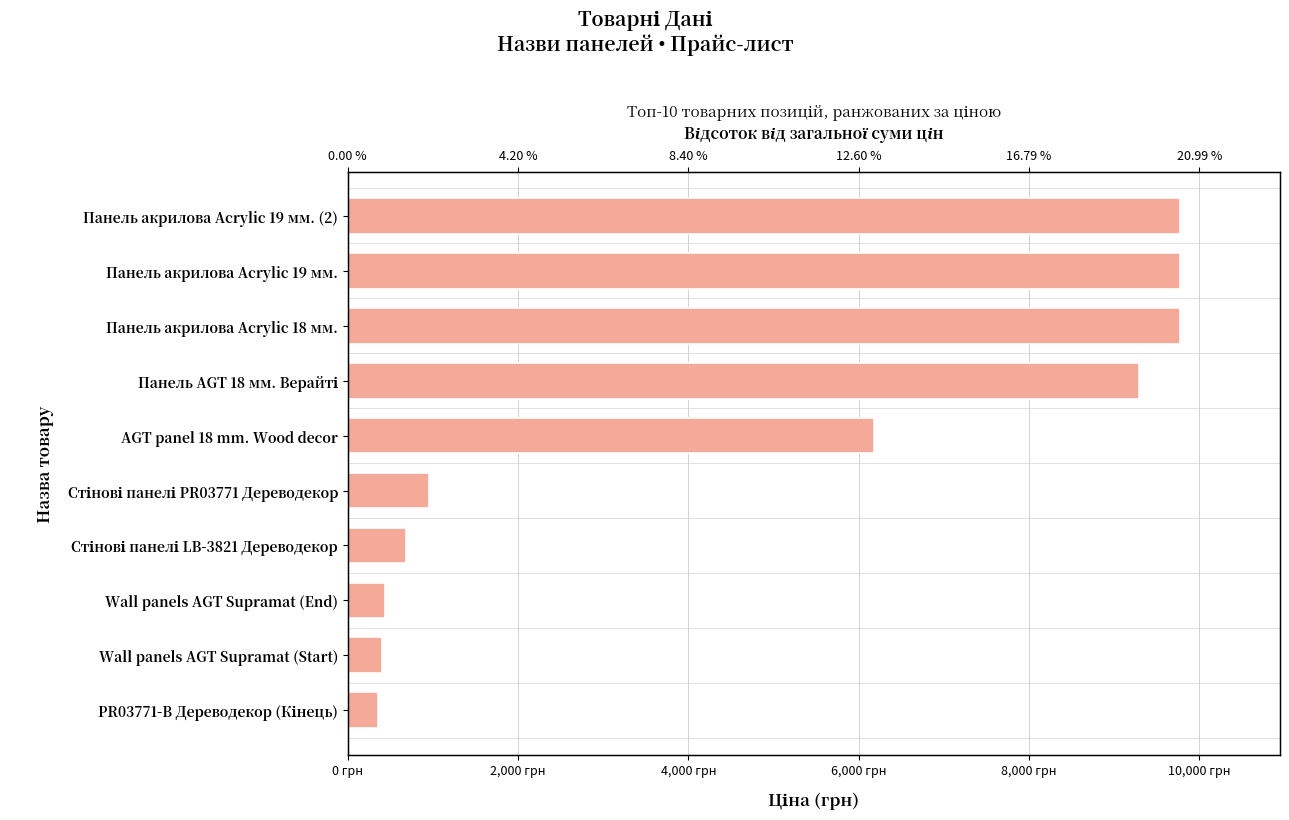

What is the maximum value shown in the chart?

9775.5